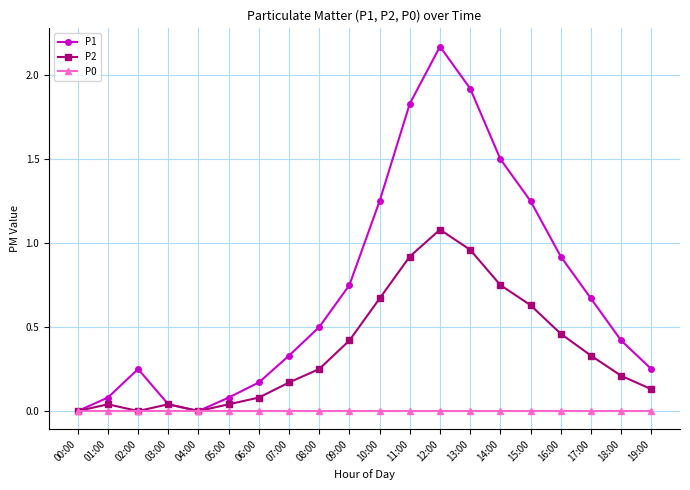

Count the number of data series in this chart.

3